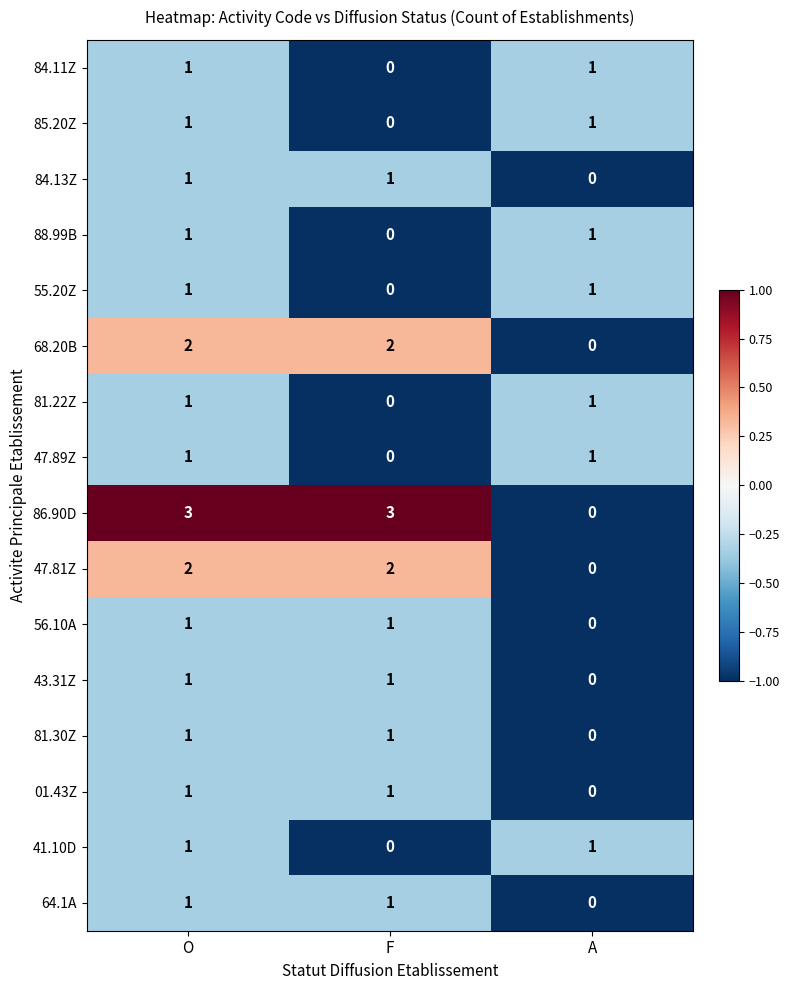

Which series has the largest total across all categories?

86.90D